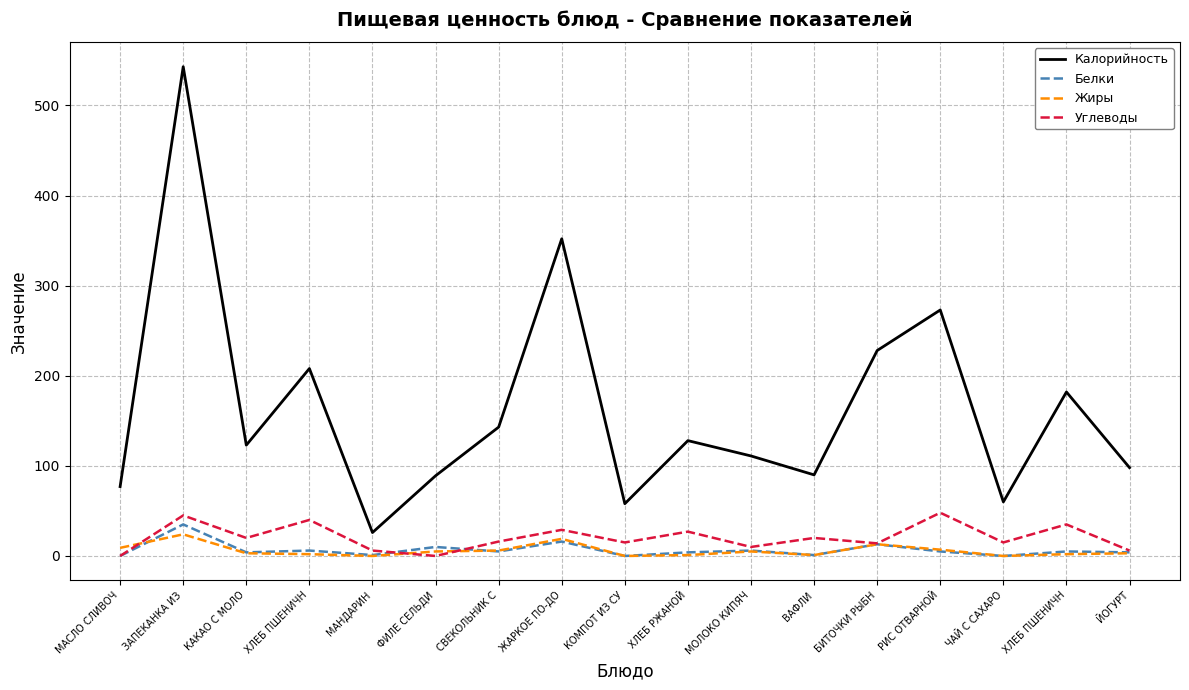

Reading right to left, list all the values displayed in this chart.

Калорийность: 98	182	60	273	228	90	111	128	58	352	143	89	26	208	123	543	77
Белки: 4	5	0	5	13	1	6	4	0	16	5	10	1	6	4	35	0
Жиры: 3	2	0	7	13	1	5	1	0	19	6	5	0	2	3	24	9
Углеводы: 6	35	15	48	14	20	10	27	15	29	16	0	6	40	20	45	0